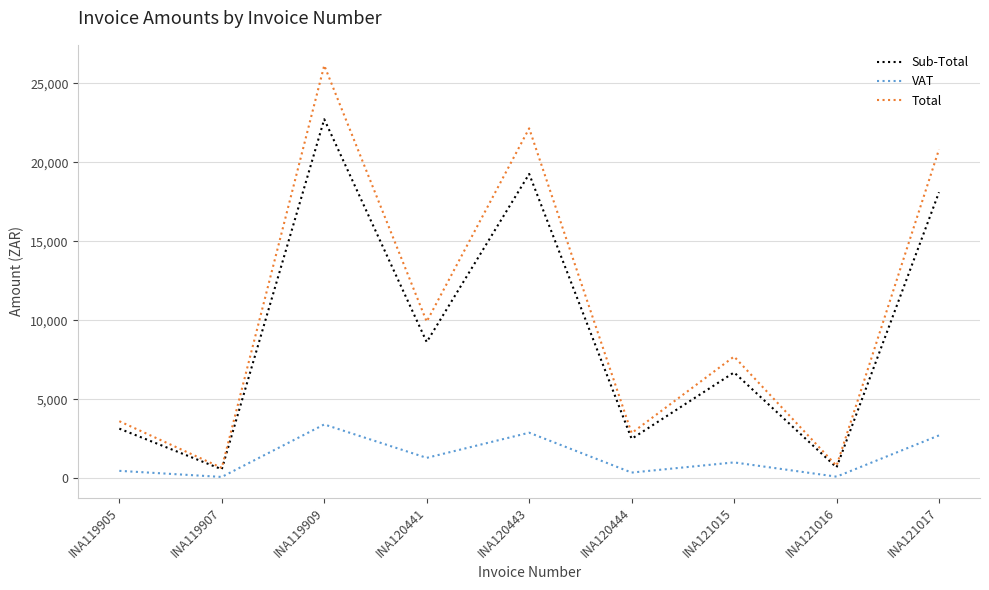

The value of Total at INA119905 is 2210.2. True or false?

False